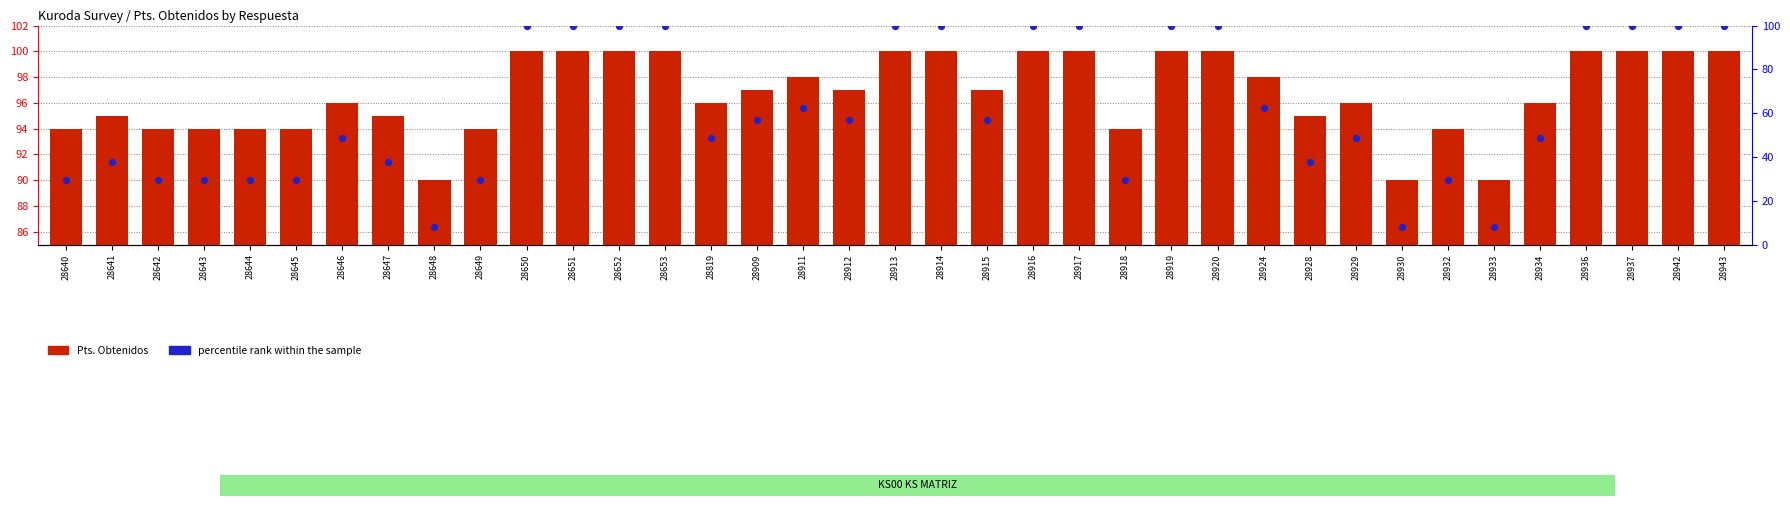

At which category is the sum across all series the highest?

28650